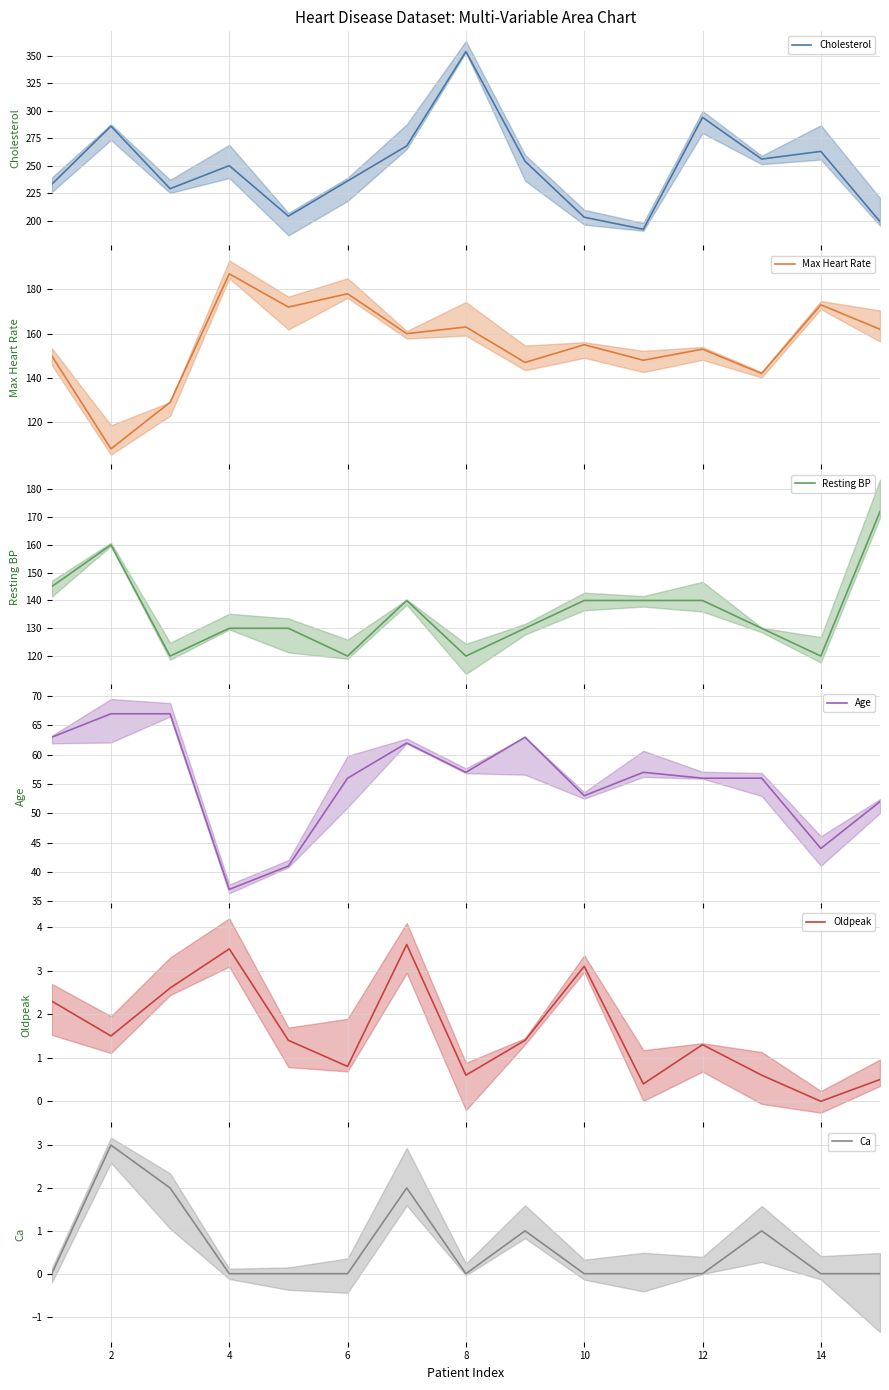

Is the value of Cholesterol at 14 greater than the value of Age at 2?

Yes